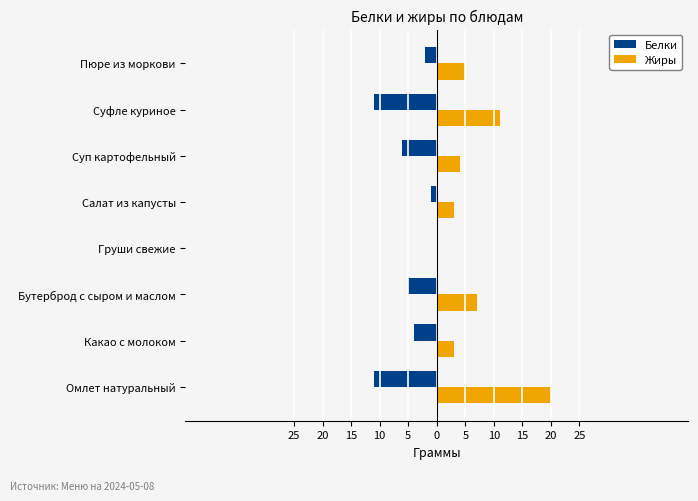

What are all the series names shown in the legend?

Белки, Жиры